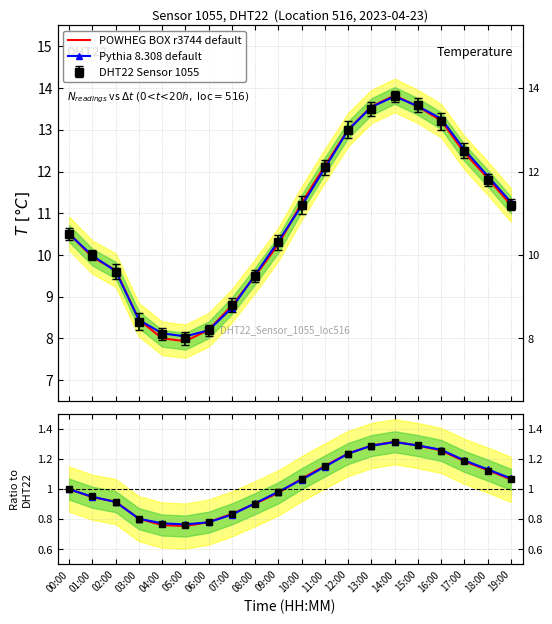

What is the label of the 1st point from the right?

19:00